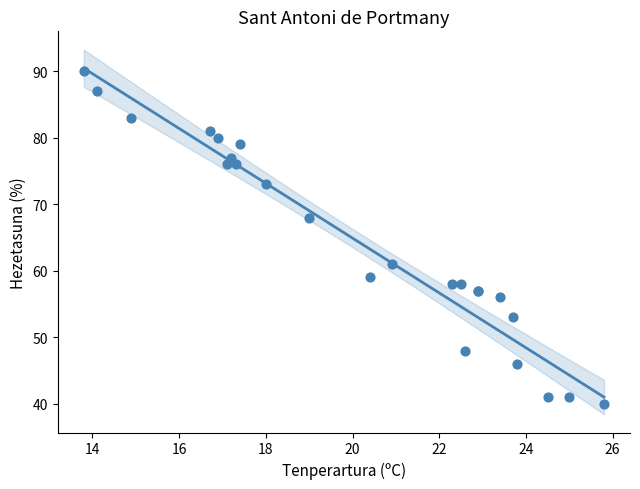

What Y value in the scatter plot is closest to 65?

68